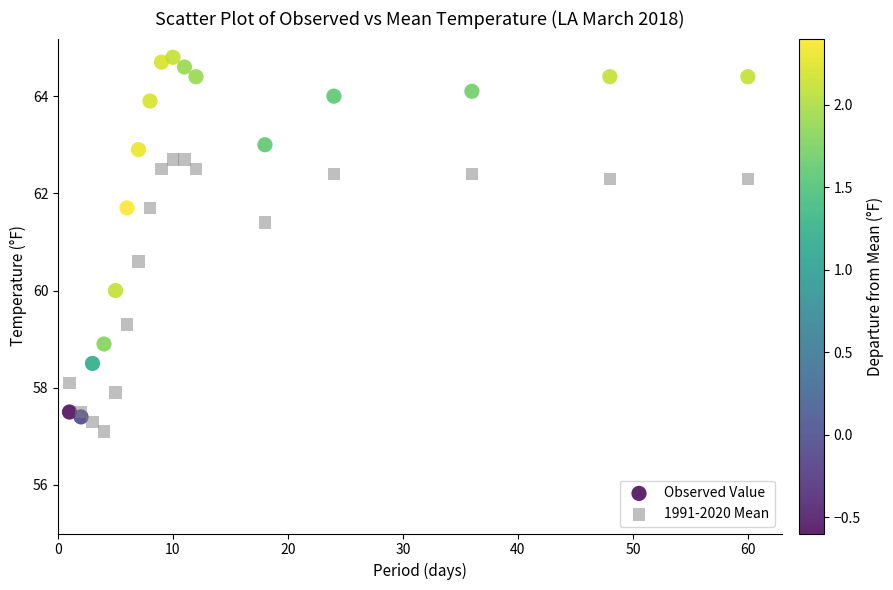

What are all the series names shown in the legend?

Observed Value, 1991-2020 Mean